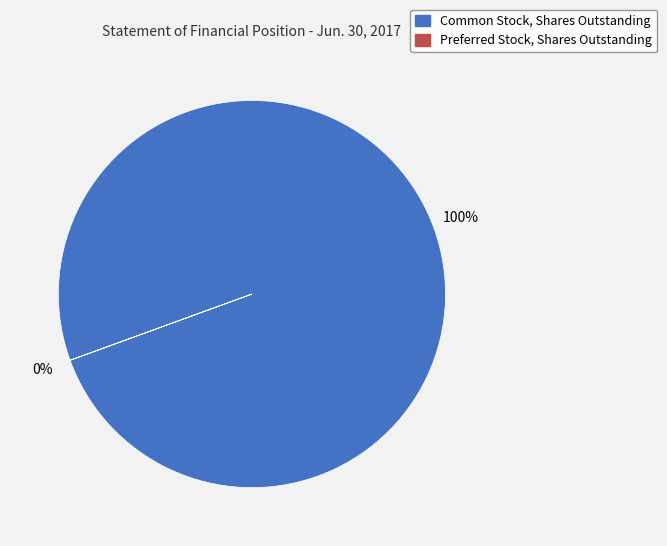

Which slice is the largest?

Common Stock, Shares Outstanding